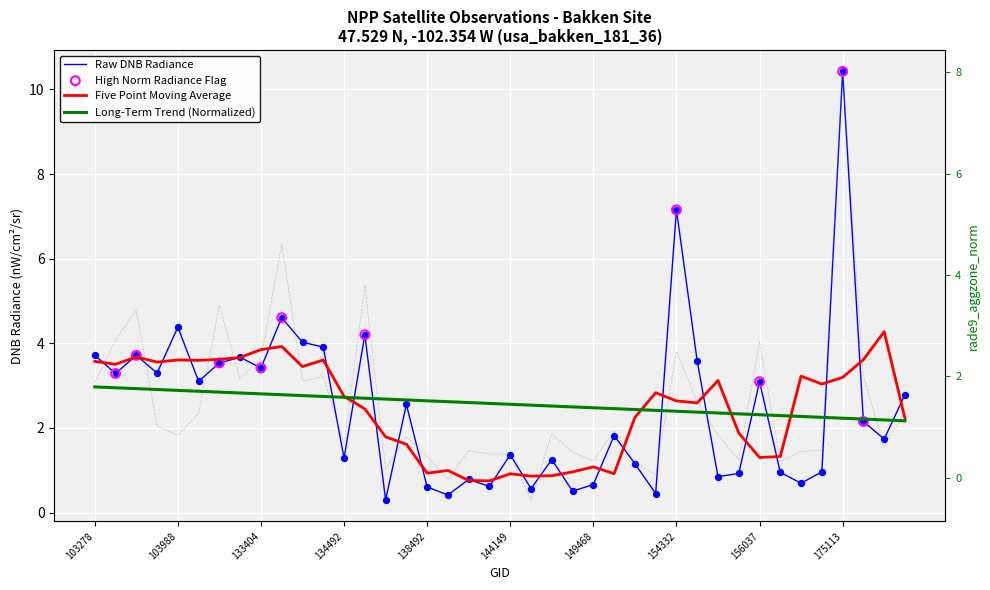

Which series reaches the maximum Y coordinate?

dnbrad